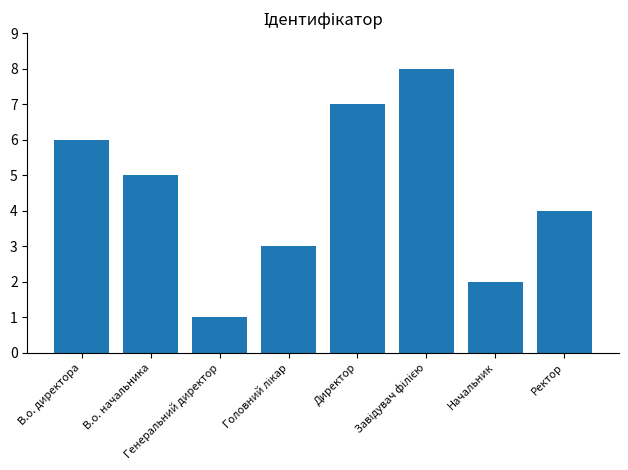

At which label does the data first exceed 5?

В.о. директора